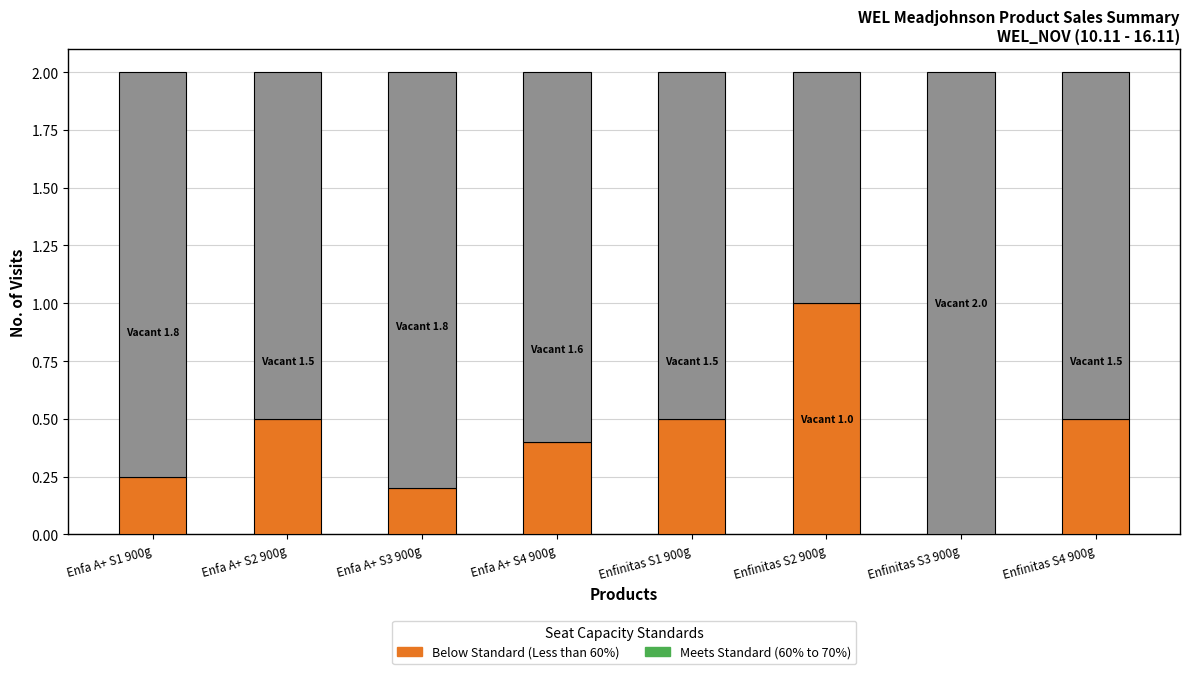

What is the total value across all series at Enfa A+ S2 900g?

2.0